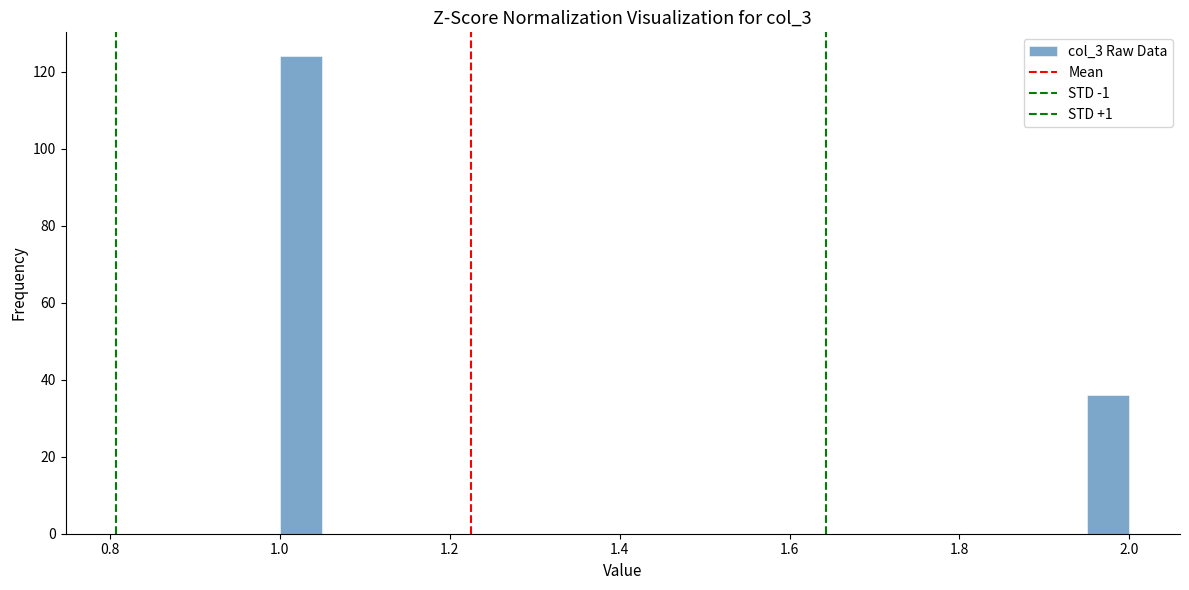

Read against the x-axis, roughly where is the centre of the tallest bar?

1.02